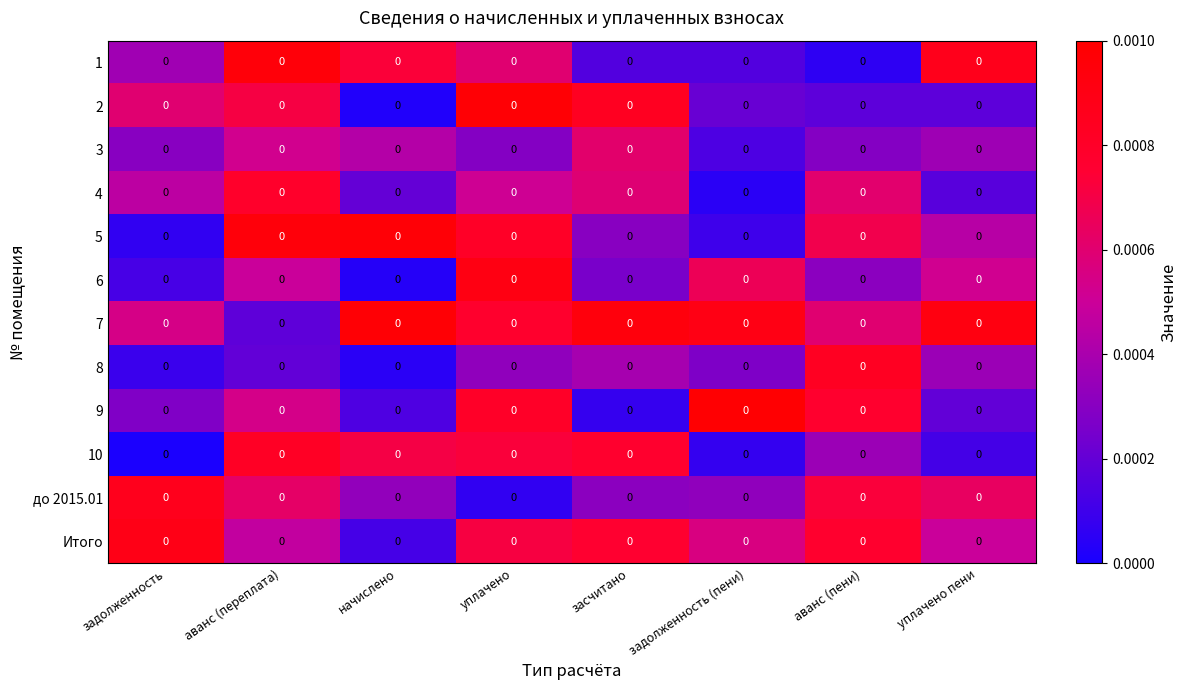

Which series has the largest range (max minus min)?

2